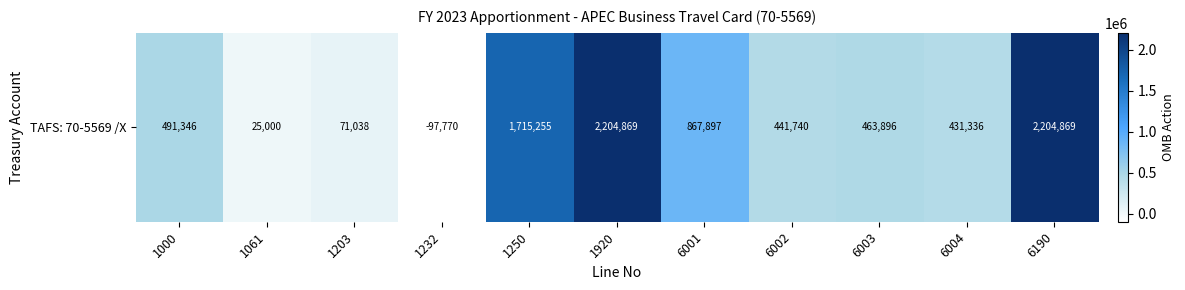

Which category has the highest value across all series?

1920